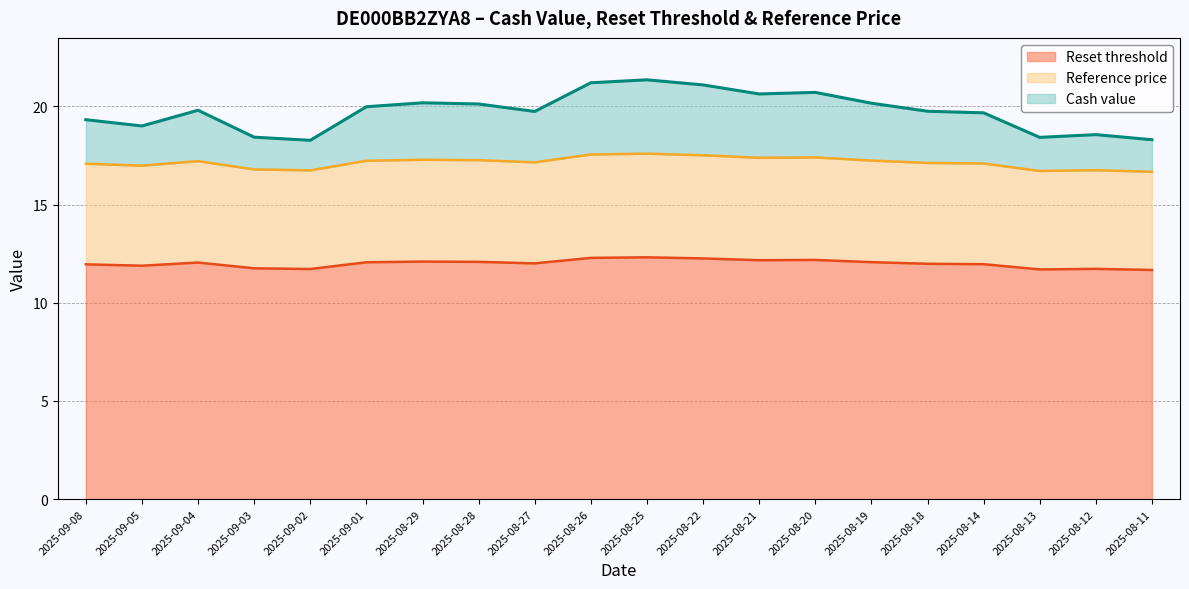

What is the total value across all series at 2025-08-27?

19.7